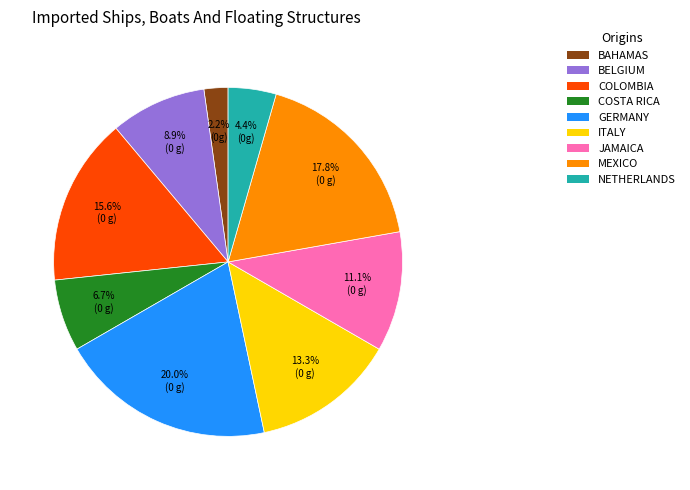

Count the number of slices in the pie.

9